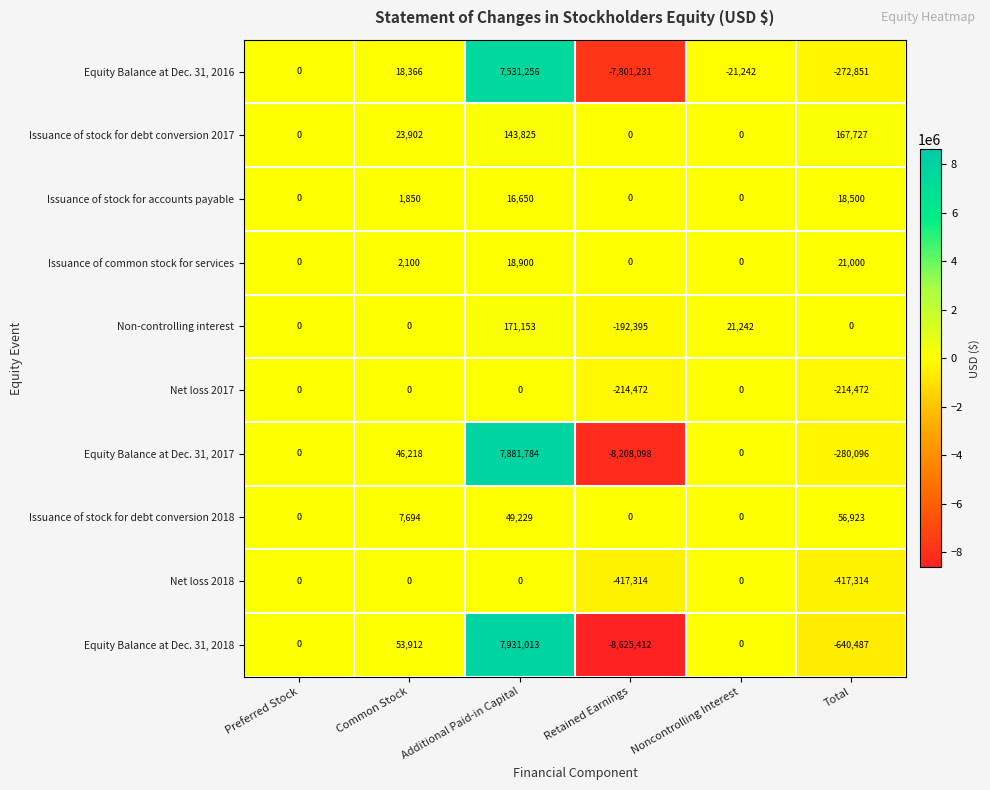

True or false: Net loss 2018 has a value of -167403 at Additional Paid-in Capital.

False